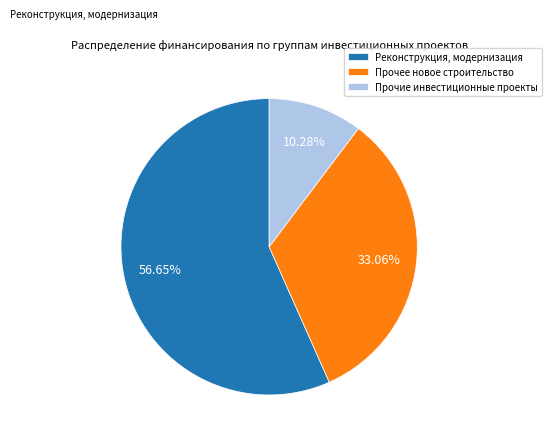

Count the number of slices in the pie.

3